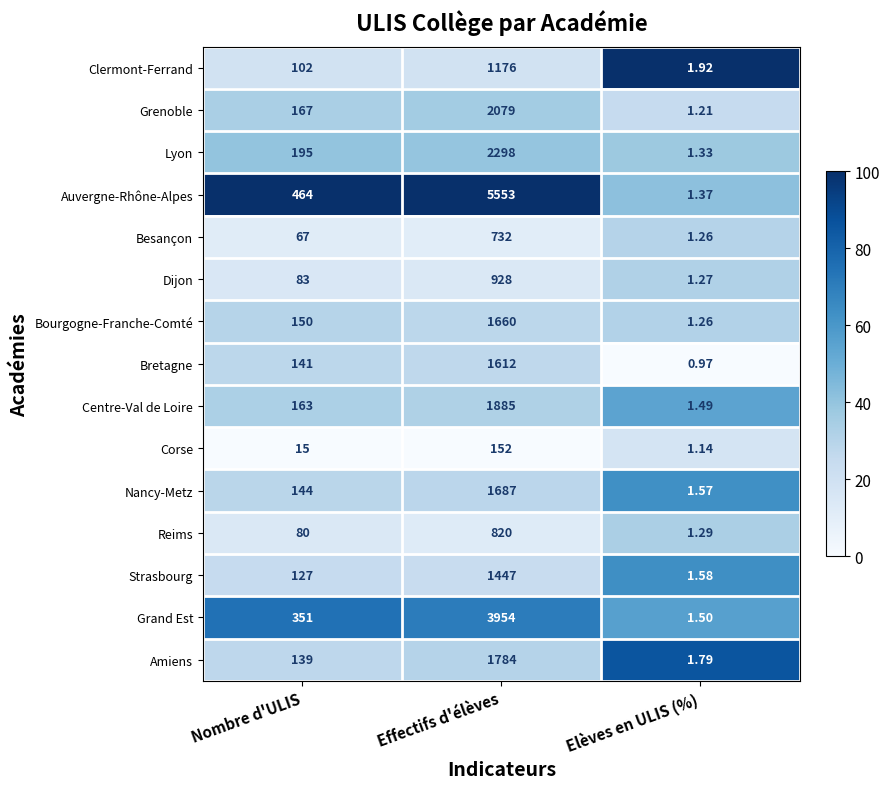

How many data points in Amiens are less than 139?

1